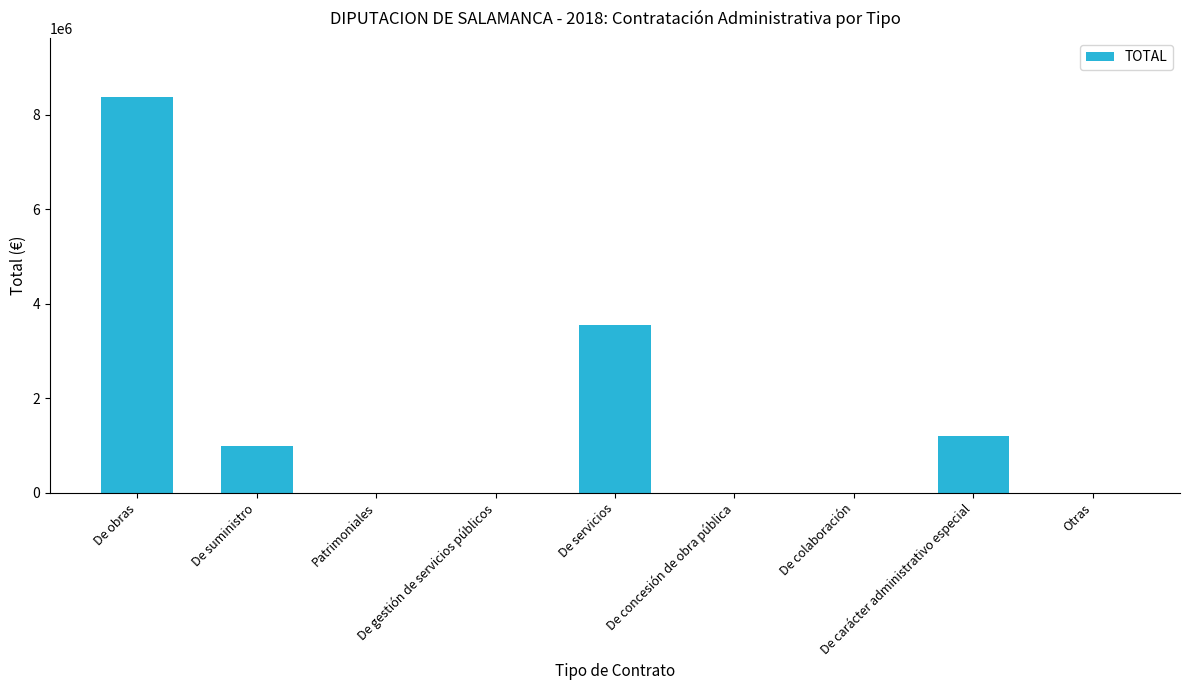

Does the chart contain stacked bars?

No